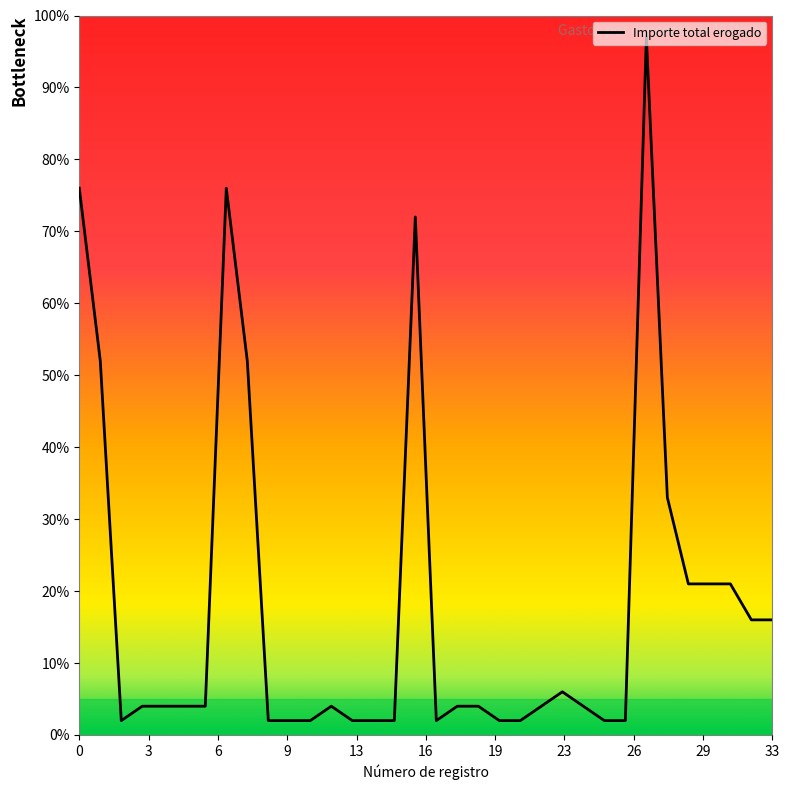

What is the smallest value displayed?

2.0